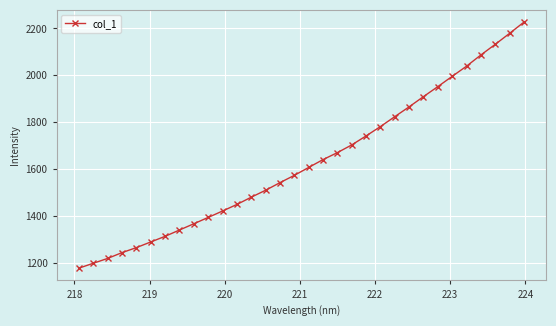

How many lines are shown in the chart?

1